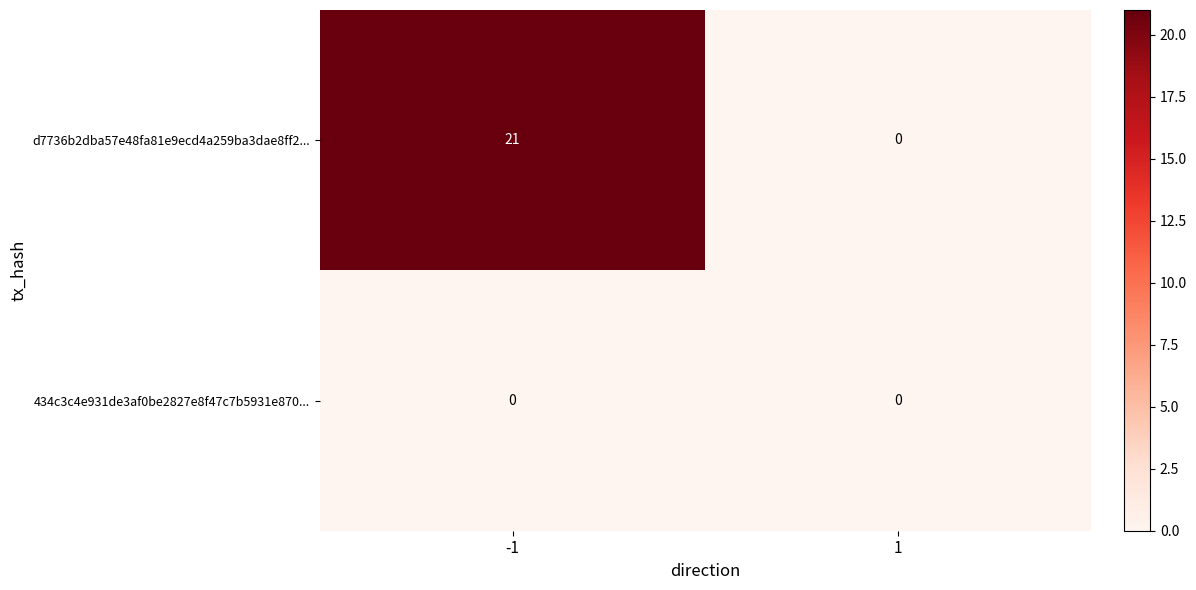

Reading right to left, extract all data points from this chart.

d7736b2dba57e48fa81e9ecd4a259ba3dae8ff2...: 1=0	-1=21
434c3c4e931de3af0be2827e8f47c7b5931e870...: 1=0	-1=0